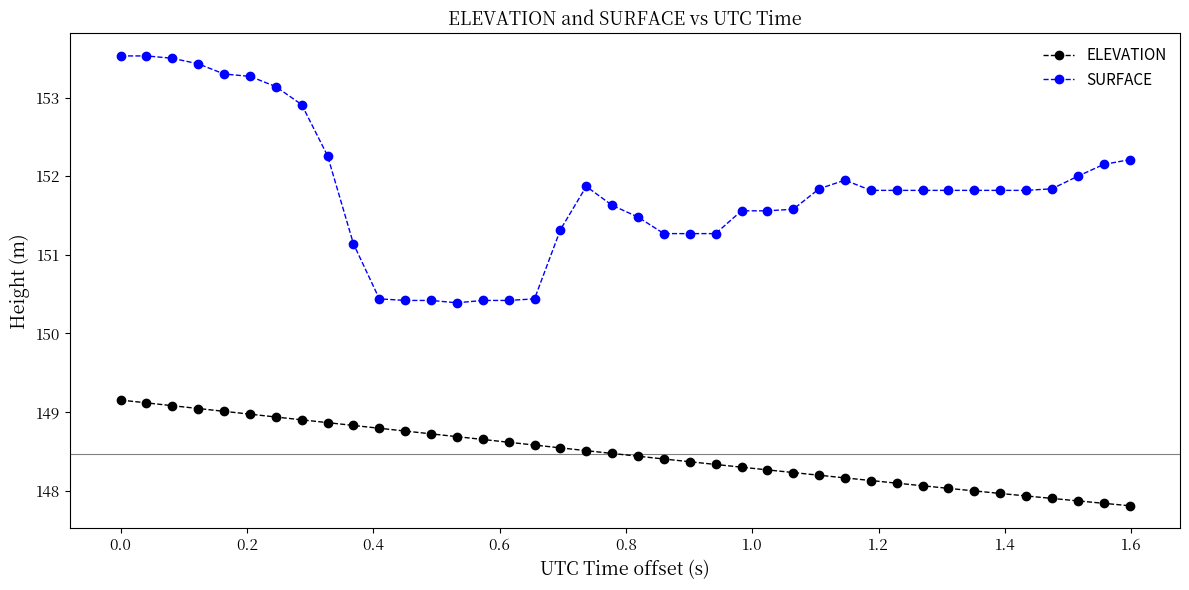

True or false: SURFACE has more than 0 points higher than both neighbors.

True